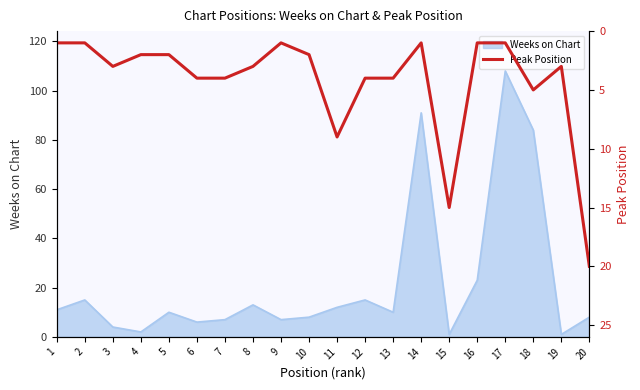

True or false: there are more than 0 points higher than both neighbors.

True